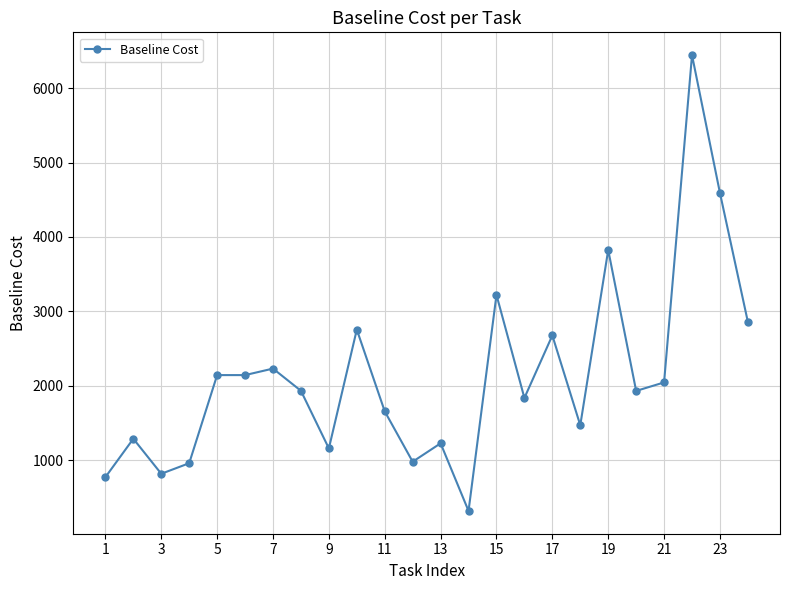

What is the smallest value displayed?

318.8